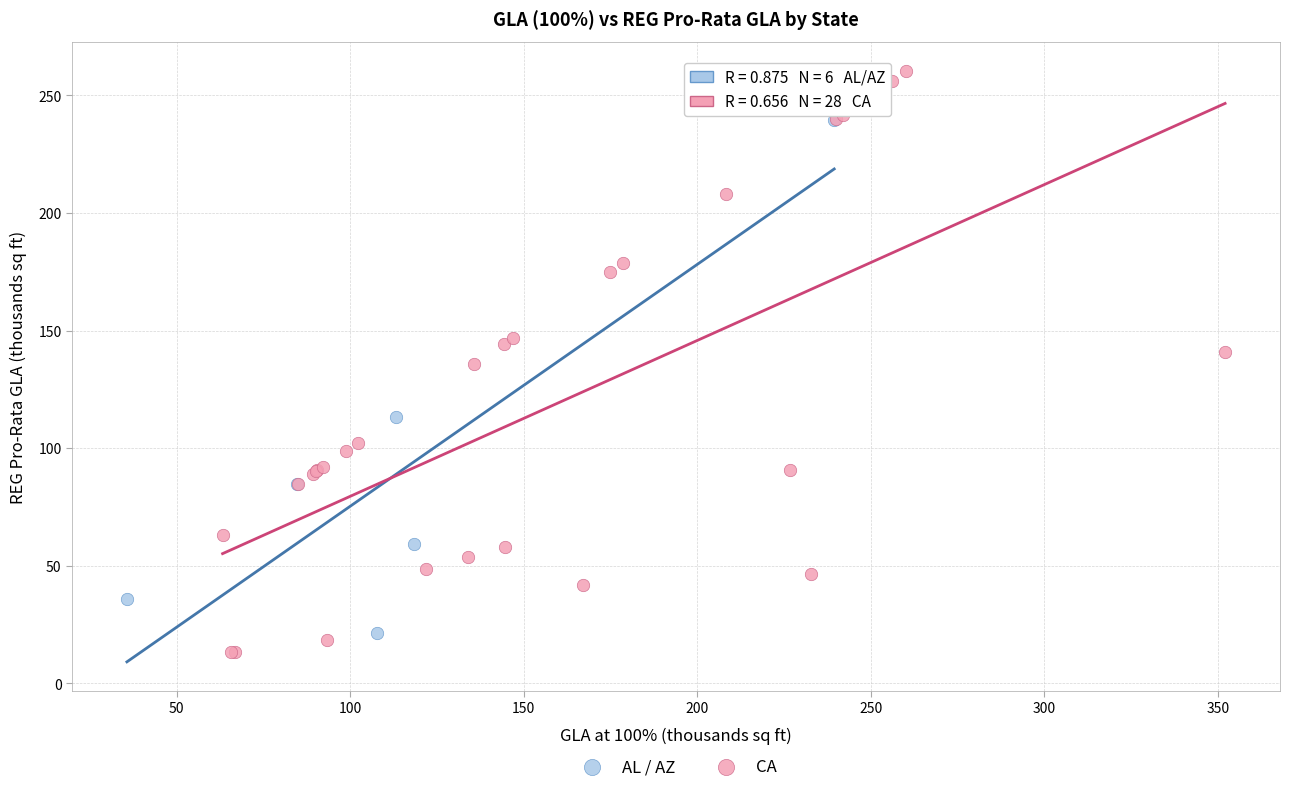

Which series reaches the maximum Y coordinate?

CA